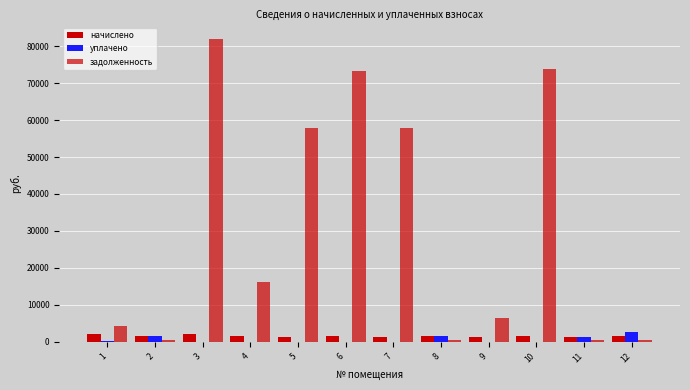

Which label corresponds to the smallest value in the chart?

3